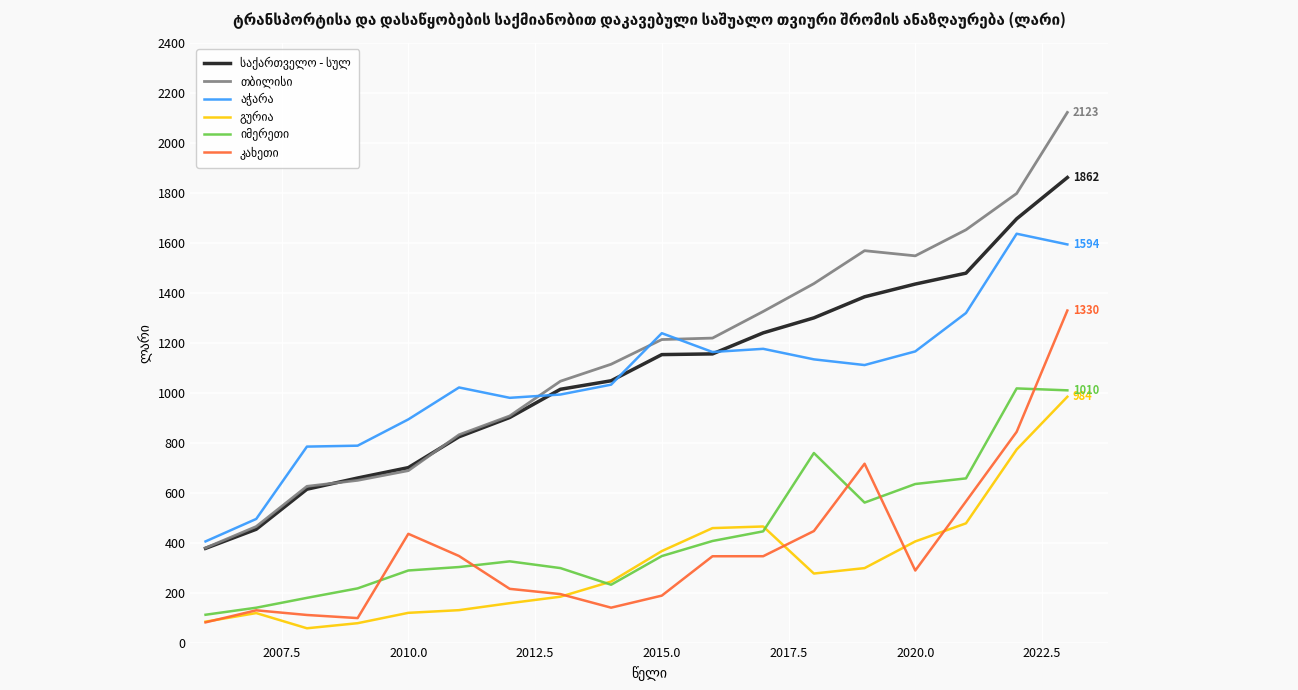

What is the minimum value shown in the chart?

57.3